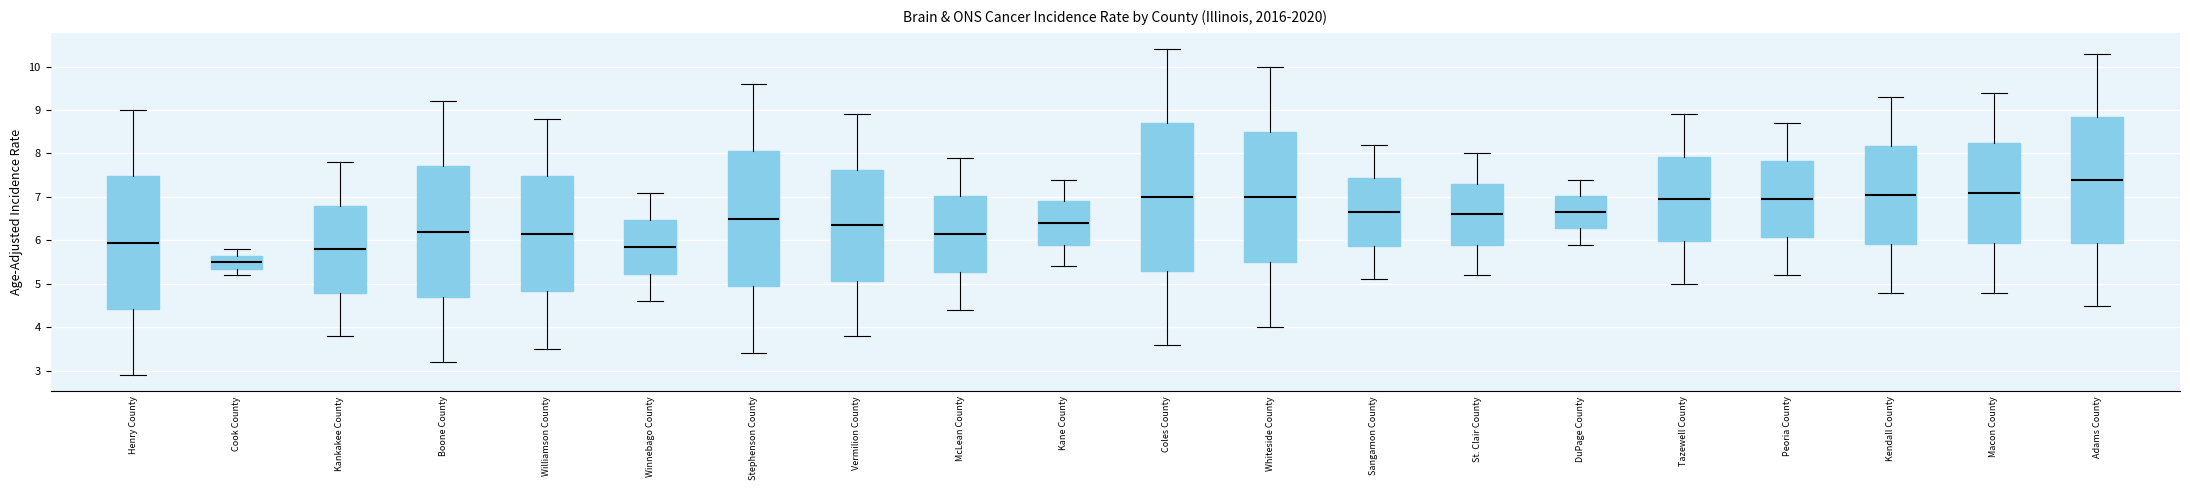

Reading left to right, transcribe this box plot: for each box, give where its median line is, the range the box spans, and where its two whiskers end, as read against the y-axis. The values are not printed on the chart, so give them approximately, as read against the axis.

Henry County: median 6.0, box 4.4 to 7.5, whiskers 2.9 to 9.0
Cook County: median 5.5, box 5.4 to 5.7, whiskers 5.2 to 5.8
Kankakee County: median 5.8, box 4.8 to 6.8, whiskers 3.8 to 7.8
Boone County: median 6.2, box 4.7 to 7.7, whiskers 3.2 to 9.2
Williamson County: median 6.2, box 4.8 to 7.5, whiskers 3.5 to 8.8
Winnebago County: median 5.9, box 5.2 to 6.5, whiskers 4.6 to 7.1
Stephenson County: median 6.5, box 5.0 to 8.1, whiskers 3.4 to 9.6
Vermilion County: median 6.4, box 5.1 to 7.6, whiskers 3.8 to 8.9
McLean County: median 6.2, box 5.3 to 7.0, whiskers 4.4 to 7.9
Kane County: median 6.4, box 5.9 to 6.9, whiskers 5.4 to 7.4
Coles County: median 7.0, box 5.3 to 8.7, whiskers 3.6 to 10.4
Whiteside County: median 7.0, box 5.5 to 8.5, whiskers 4.0 to 10.0
Sangamon County: median 6.7, box 5.9 to 7.4, whiskers 5.1 to 8.2
St. Clair County: median 6.6, box 5.9 to 7.3, whiskers 5.2 to 8.0
DuPage County: median 6.7, box 6.3 to 7.0, whiskers 5.9 to 7.4
Tazewell County: median 7.0, box 6.0 to 7.9, whiskers 5.0 to 8.9
Peoria County: median 7.0, box 6.1 to 7.8, whiskers 5.2 to 8.7
Kendall County: median 7.1, box 5.9 to 8.2, whiskers 4.8 to 9.3
Macon County: median 7.1, box 6.0 to 8.3, whiskers 4.8 to 9.4
Adams County: median 7.4, box 6.0 to 8.9, whiskers 4.5 to 10.3